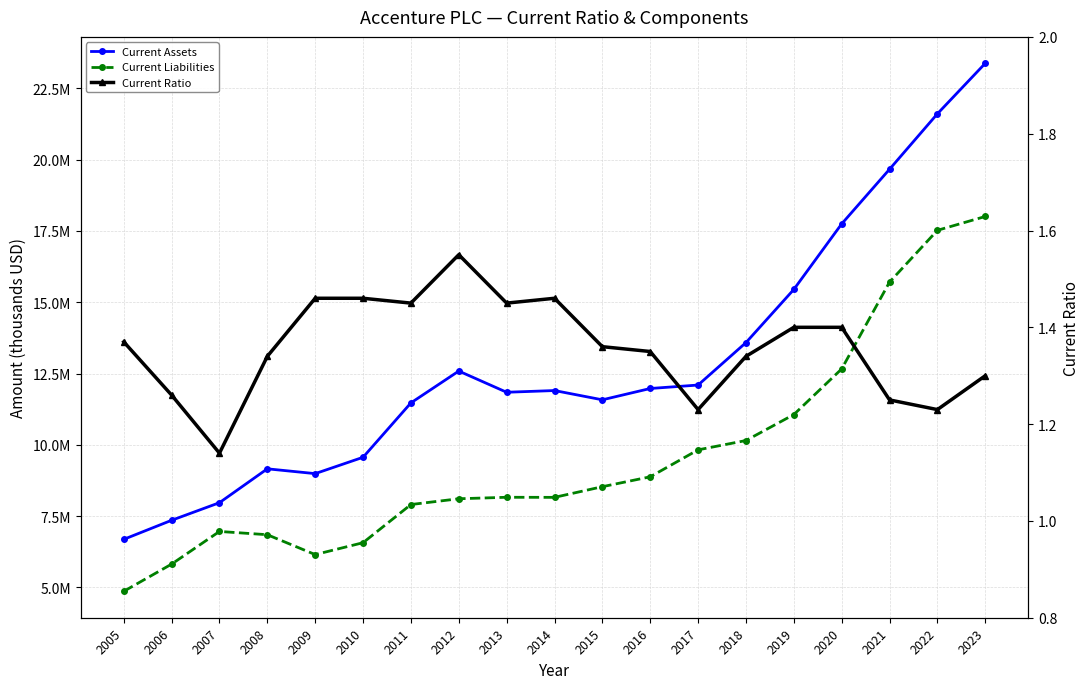

True or false: Current Assets and Current Ratio cross at least once.

False